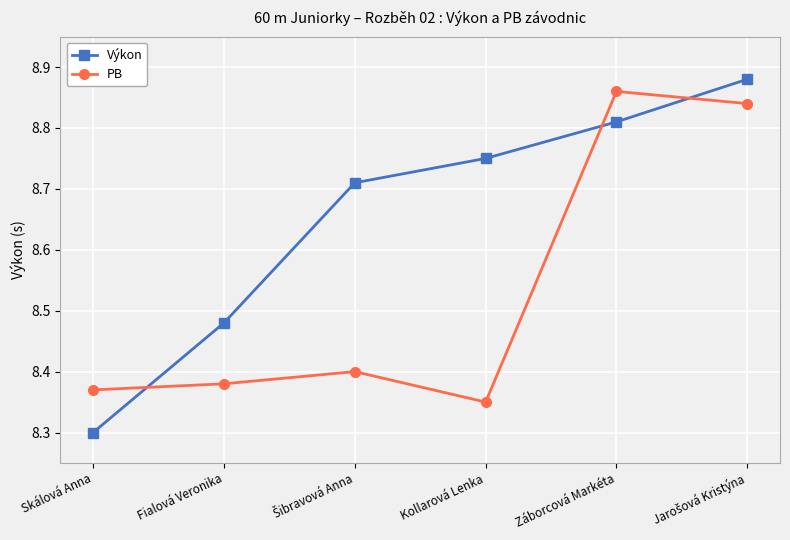

The PB series shows 13.4 at Fialová Veronika. True or false?

False